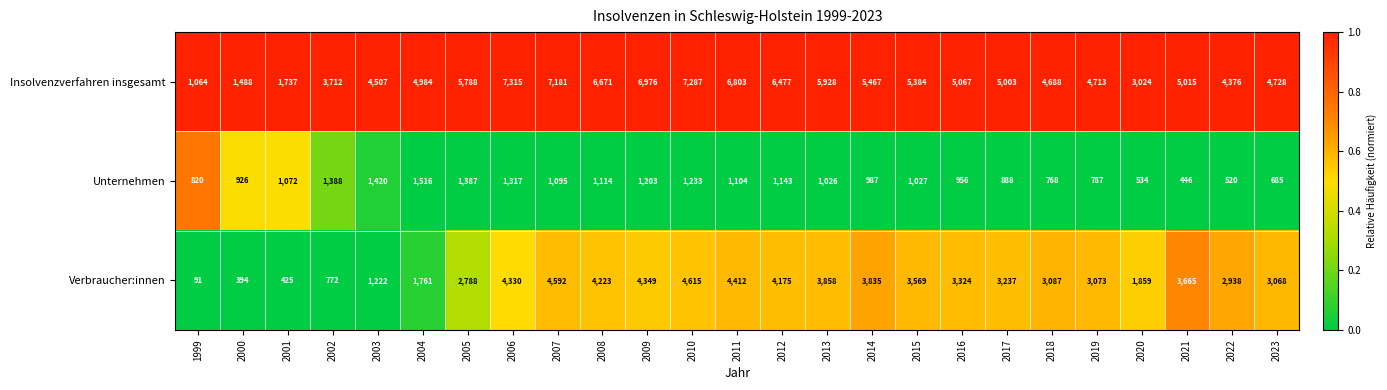

Rank the categories by Unternehmen value from highest to lowest.

2004, 2003, 2002, 2005, 2006, 2010, 2009, 2012, 2008, 2011, 2007, 2001, 2015, 2013, 2014, 2016, 2000, 2017, 1999, 2019, 2018, 2023, 2020, 2022, 2021